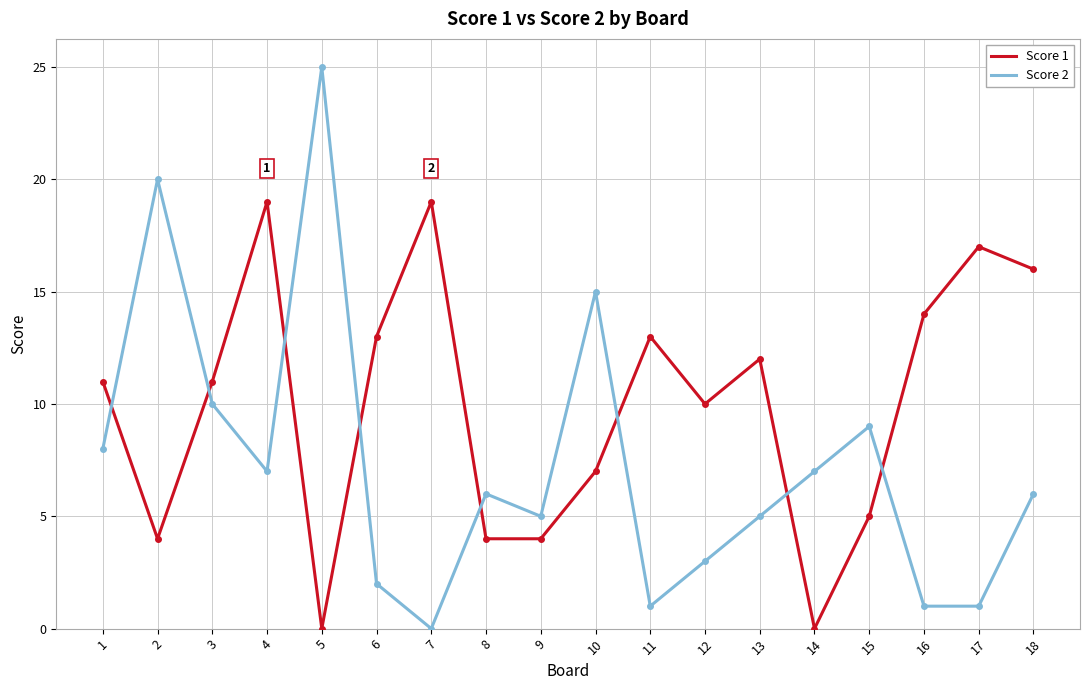

Is it true that Score 2 equals 0 at 17?

False